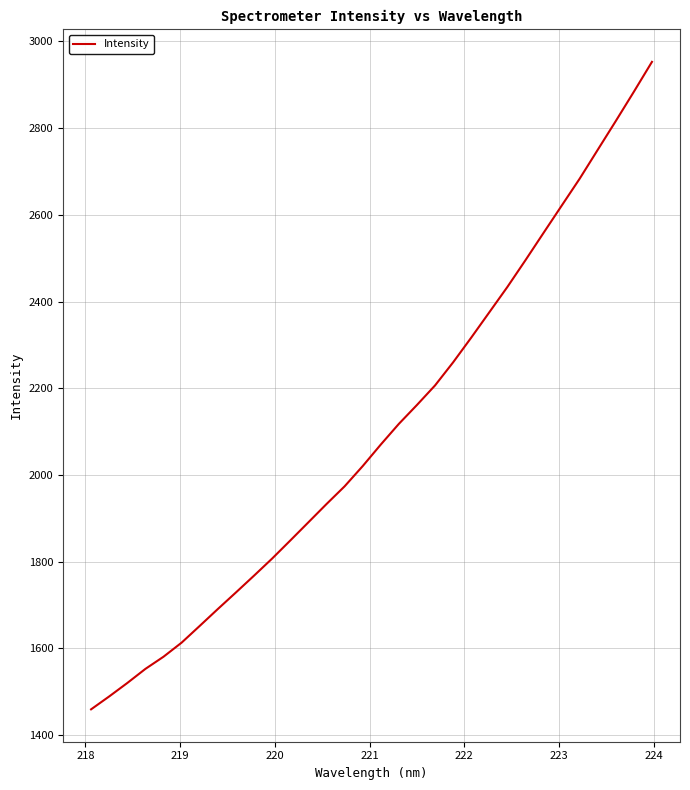

What is the difference between the maximum and minimum values?

1494.1